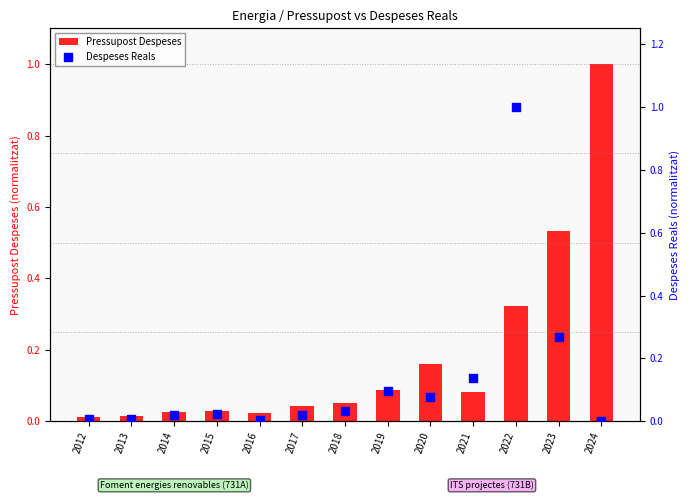

What is the total value across all series at 2024?

1.0